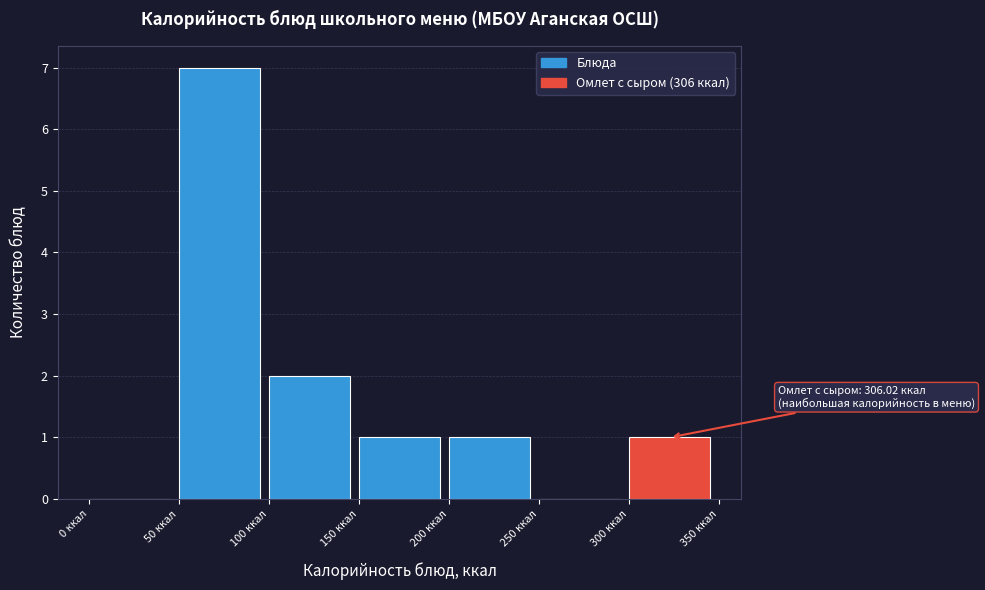

Over which range of the x-axis is the bar tallest?

50 to 100